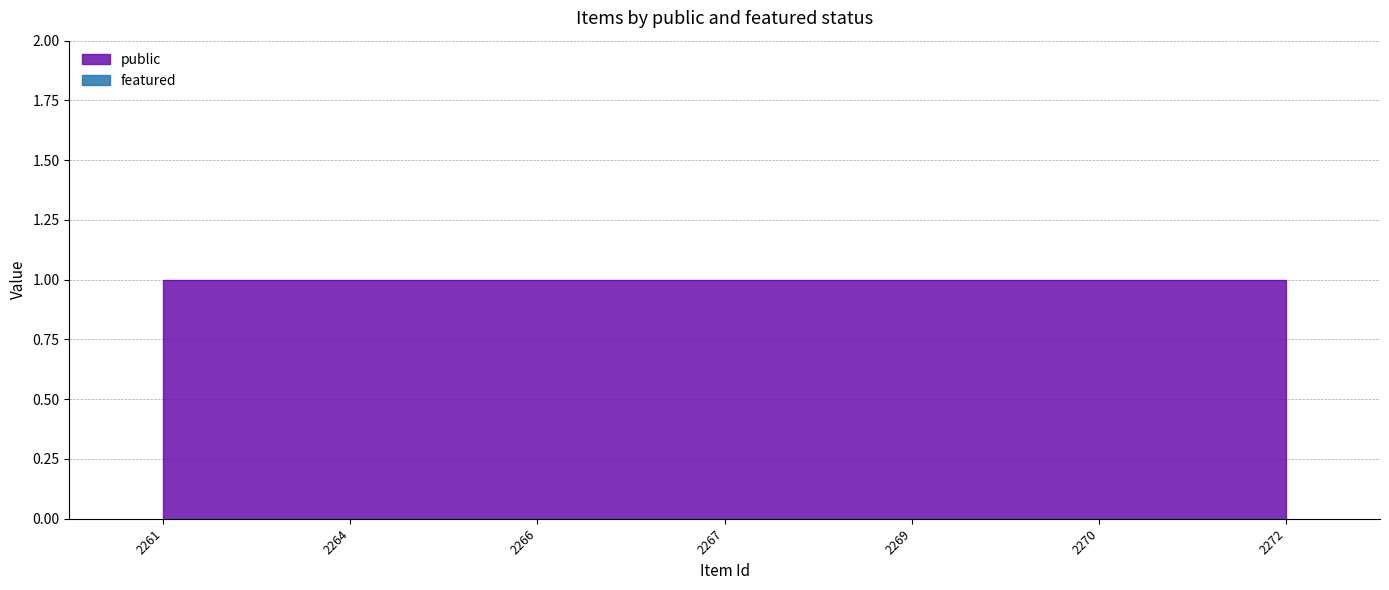

What are all the series names shown in the legend?

public, featured